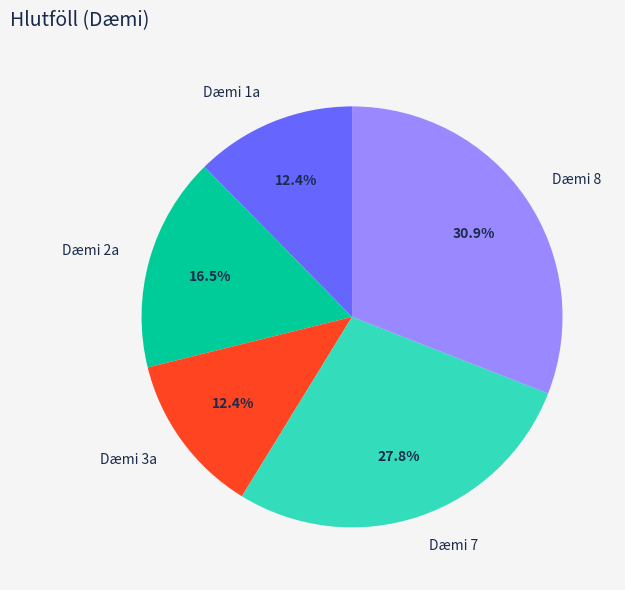

To the nearest percent, what percentage of the pie is Dæmi 7?

28%